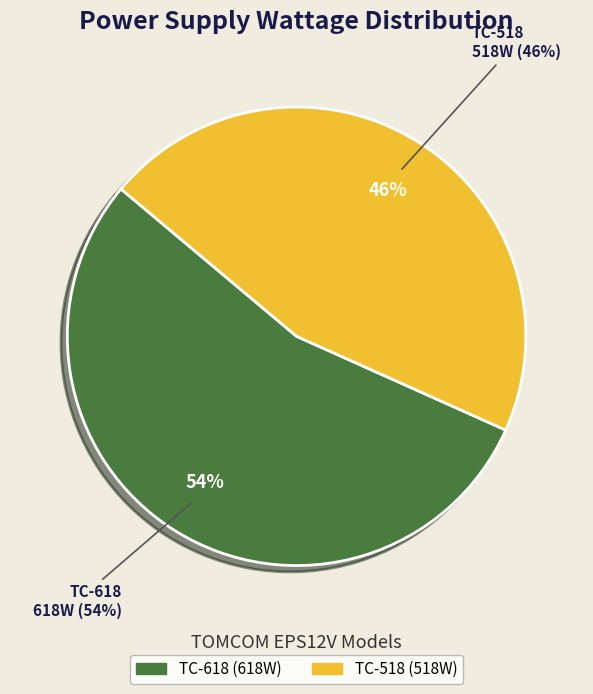

True or false: TC-518 accounts for 58% of the total.

False